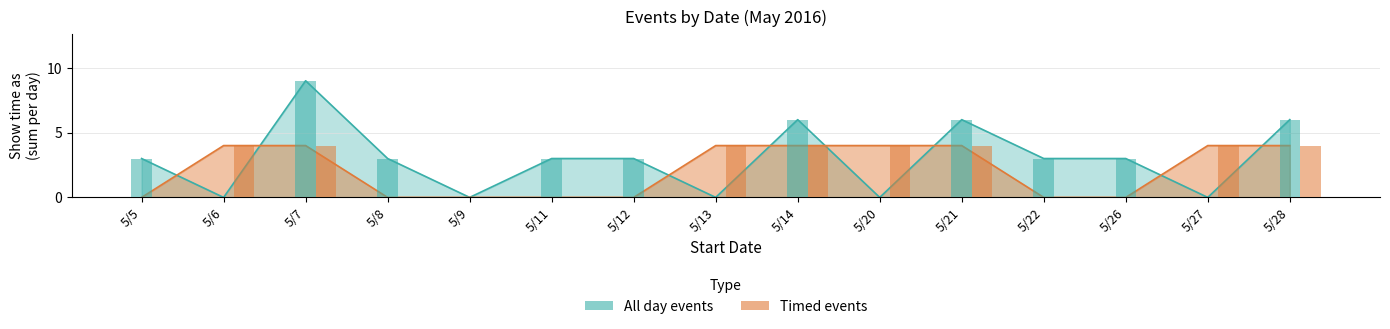

List the labels in order of Timed events value, smallest first.

5/5, 5/8, 5/9, 5/11, 5/12, 5/22, 5/26, 5/6, 5/7, 5/13, 5/14, 5/20, 5/21, 5/27, 5/28